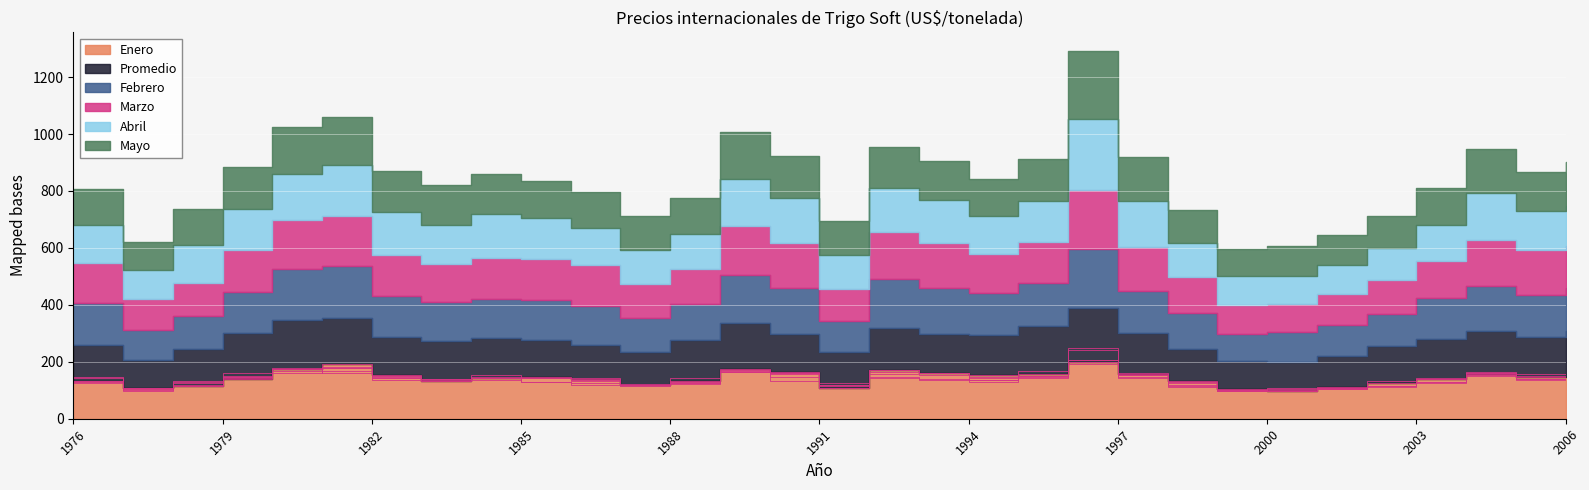

Reading left to right, what are all the values shown in this chart?

Enero: 1976=133.5	1977=106.3	1978=114.5	1979=140.7	1980=173.1	1981=190.8	1982=152.1	1983=133.1	1984=143.2	1985=145.1	1986=138.0	1987=119.1	1988=131.8	1989=174.2	1990=165.5	1991=107.1	1992=169.8	1993=160.4	1994=153.0	1995=156.3	1996=200.2	1997=156.4	1998=131.2	1999=104.3	2000=99.1	2001=110.1	2002=123.9	2003=141.1	2004=158.2	2005=146.3	2006=147.0
Promedio: 1976=125.4	1977=99.2	1978=129.0	1979=159.6	1980=174.1	1981=162.1	1982=135.0	1983=139.5	1984=141.5	1985=130.7	1986=120.1	1987=115.1	1988=143.6	1989=163.2	1990=132.7	1991=127.1	1992=147.4	1993=138.6	1994=141.9	1995=169.0	1996=190.5	1997=144.8	1998=112.2	1999=97.6	2000=100.9	2001=109.5	2002=131.3	2003=140.2	2004=149.3	2005=139.9	2006=162.3
Febrero: 1976=146.2	1977=107.9	1978=115.8	1979=144.8	1980=178.7	1981=182.8	1982=145.2	1983=137.2	1984=135.4	1985=143.0	1986=137.7	1987=119.1	1988=127.7	1989=168.6	1990=160.9	1991=107.4	1992=172.8	1993=159.1	1994=147.1	1995=151.1	1996=206.3	1997=146.6	1998=128.9	1999=97.0	2000=103.8	2001=108.1	2002=114.4	2003=142.4	2004=159.0	2005=150.0	2006=151.2
Marzo: 1976=142.9	1977=106.3	1978=118.9	1979=146.4	1980=173.4	1981=177.1	1982=143.9	1983=132.3	1984=145.7	1985=142.7	1986=142.8	1987=120.6	1988=121.6	1989=171.6	1990=156.8	1991=115.5	1992=164.8	1993=159.1	1994=135.4	1995=145.6	1996=206.9	1997=154.6	1998=126.3	1999=102.1	2000=99.2	2001=109.5	2002=116.2	2003=130.3	2004=162.4	2005=157.3	2006=146.5
Abril: 1976=131.3	1977=103.9	1978=132.6	1979=145.4	1980=159.5	1981=179.4	1982=150.5	1983=139.4	1984=152.3	1985=144.5	1986=132.4	1987=118.8	1988=125.0	1989=163.3	1990=160.5	1991=118.2	1992=157.0	1993=152.3	1994=134.5	1995=142.4	1996=247.5	1997=161.4	1998=119.9	1999=99.5	2000=98.4	2001=103.7	2002=114.6	2003=126.8	2004=164.1	2005=135.9	2006=141.6
Mayo: 1976=128.0	1977=97.0	1978=127.1	1979=148.5	1980=165.9	1981=168.9	1982=143.2	1983=141.2	1984=142.5	1985=127.7	1986=124.7	1987=120.0	1988=125.9	1989=164.8	1990=147.6	1991=119.4	1992=143.5	1993=137.0	1994=130.4	1995=148.7	1996=241.3	1997=154.5	1998=114.3	1999=97.3	2000=106.4	2001=103.8	2002=113.0	2003=130.7	2004=153.6	2005=137.9	2006=153.6